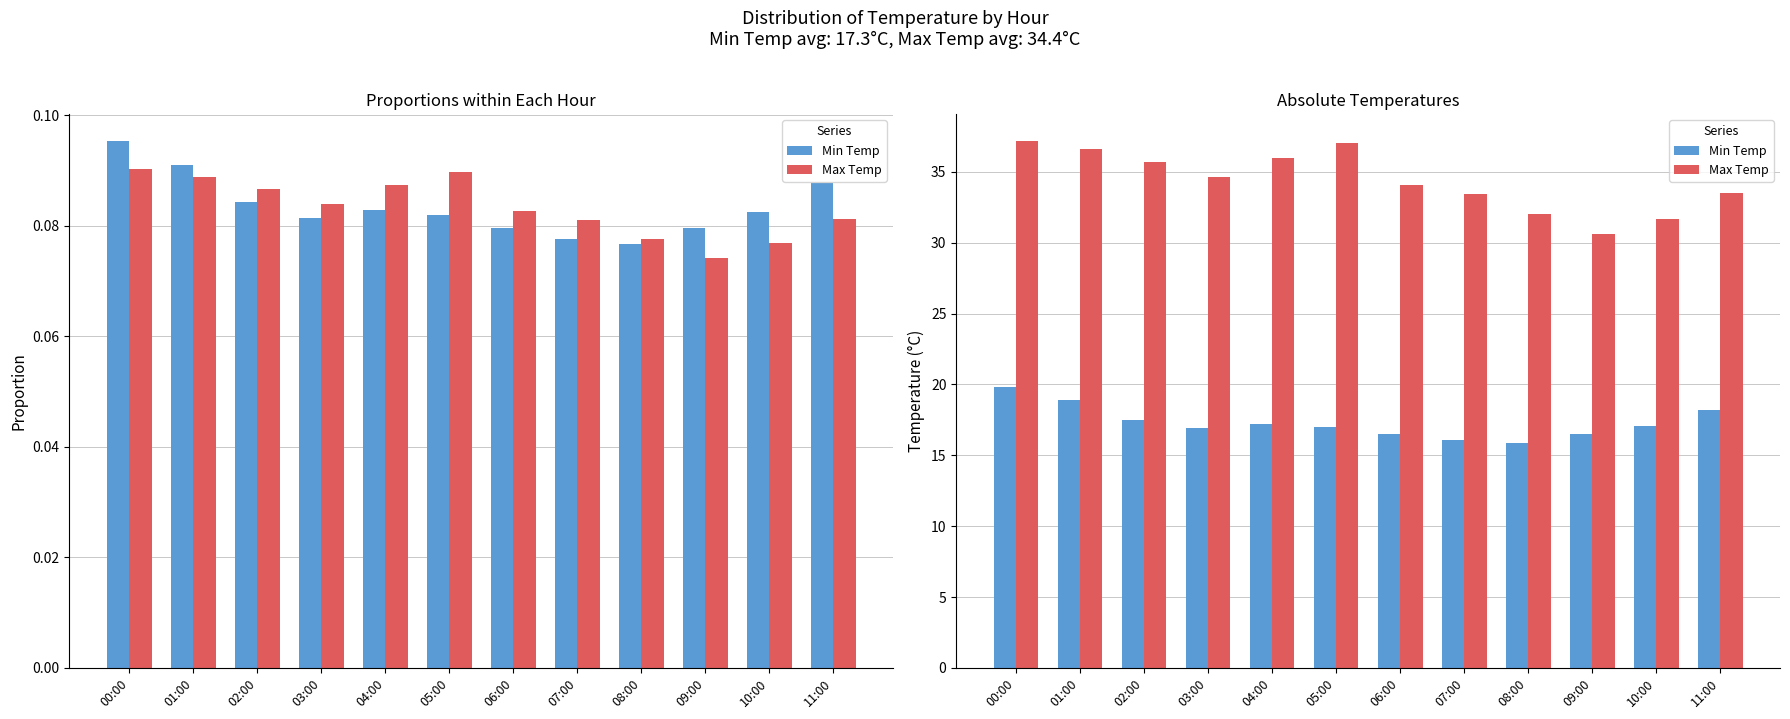

Which series changed the most between 08:00 and 10:00?

Min Temp